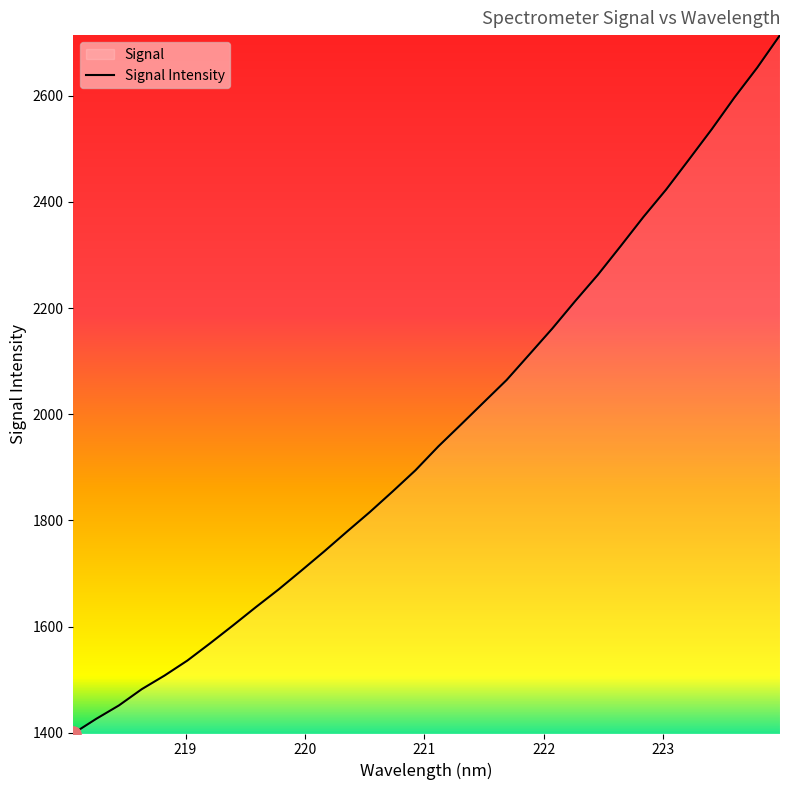

What is the minimum value shown in the chart?

1398.7